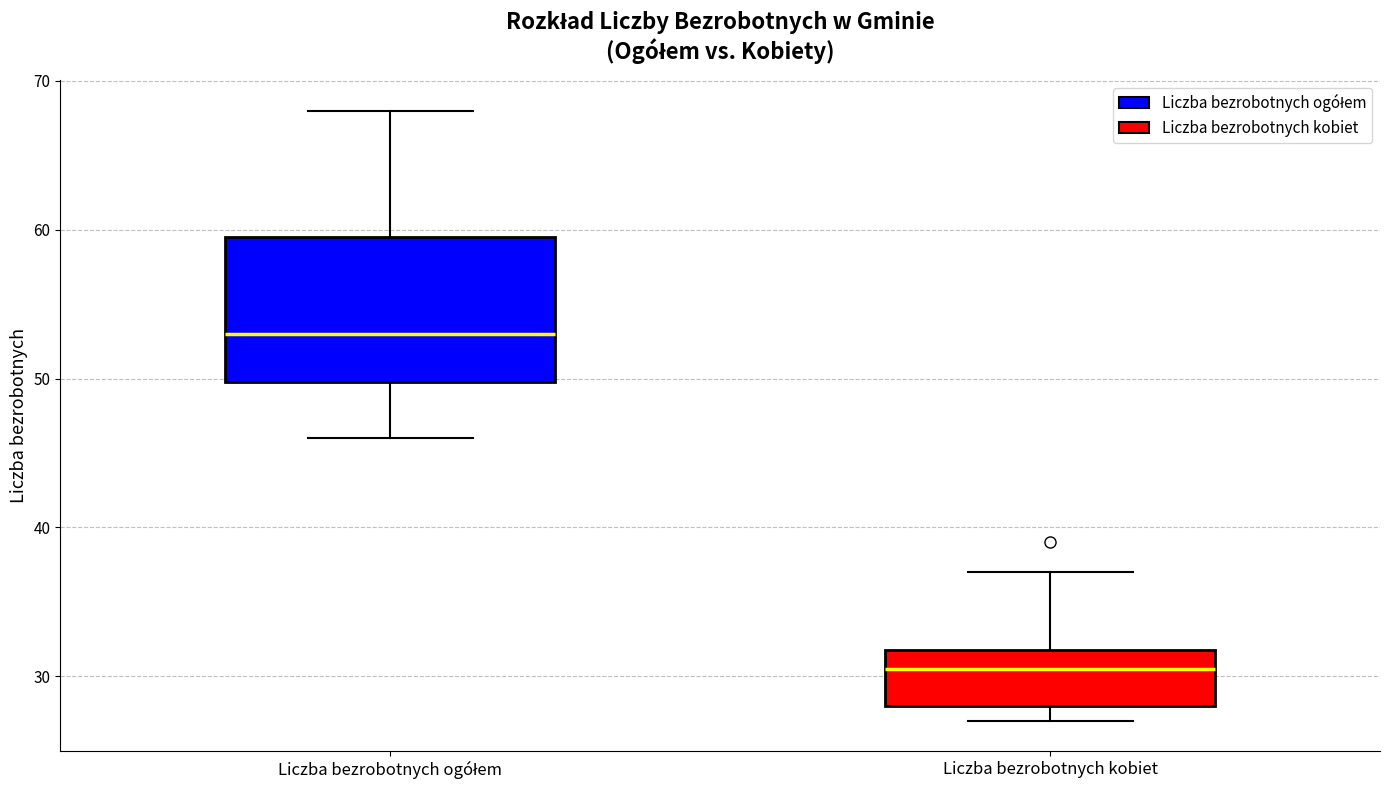

Comparing the boxes themselves (not the whiskers), which one is the tallest?

Liczba bezrobotnych ogółem